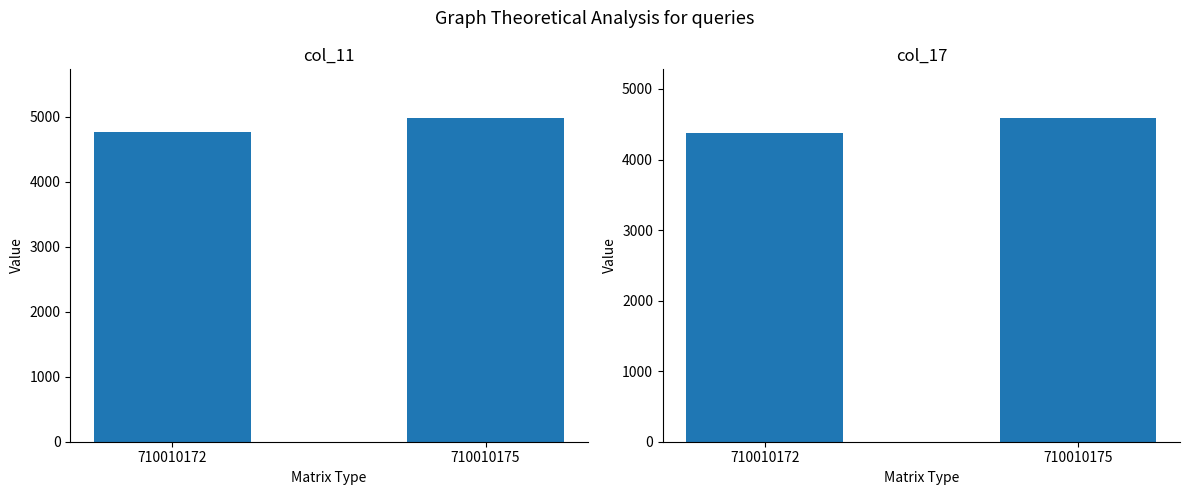

How many series are shown in this chart?

2